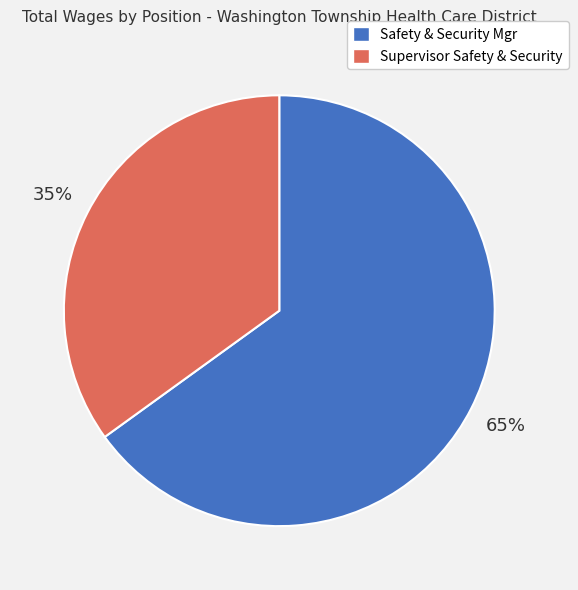

Which category accounts for the majority?

Safety & Security Mgr